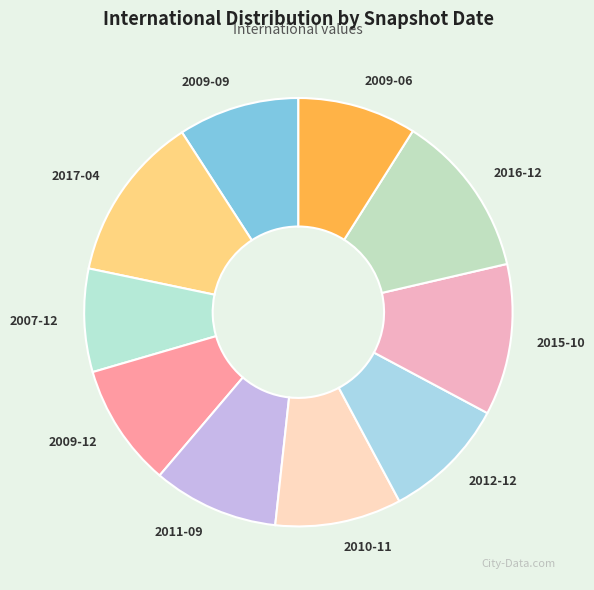

What is the ratio of the value at 2016-12 to the value at 2012-12?

1.3